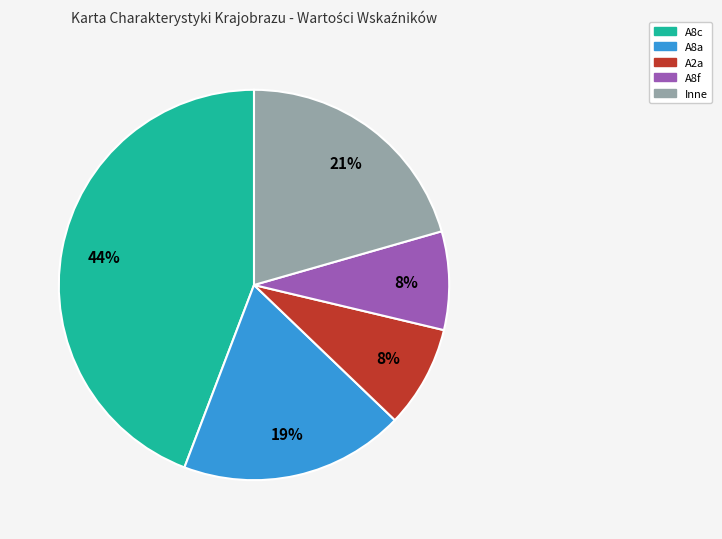

To the nearest percent, what is the average slice percentage?

20%